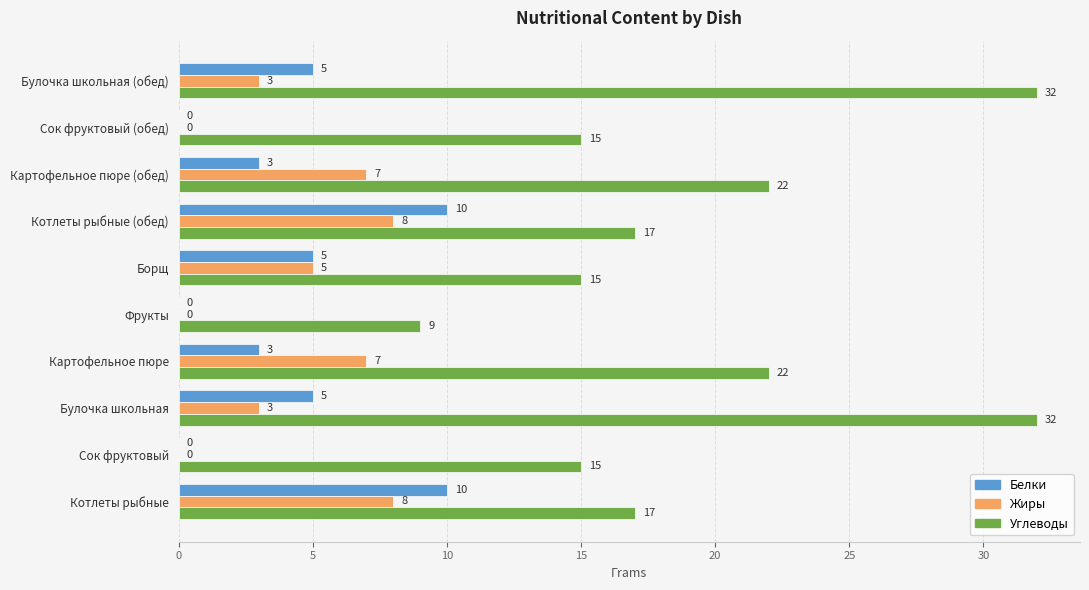

True or false: Белки has a value of 8 at Борщ.

False